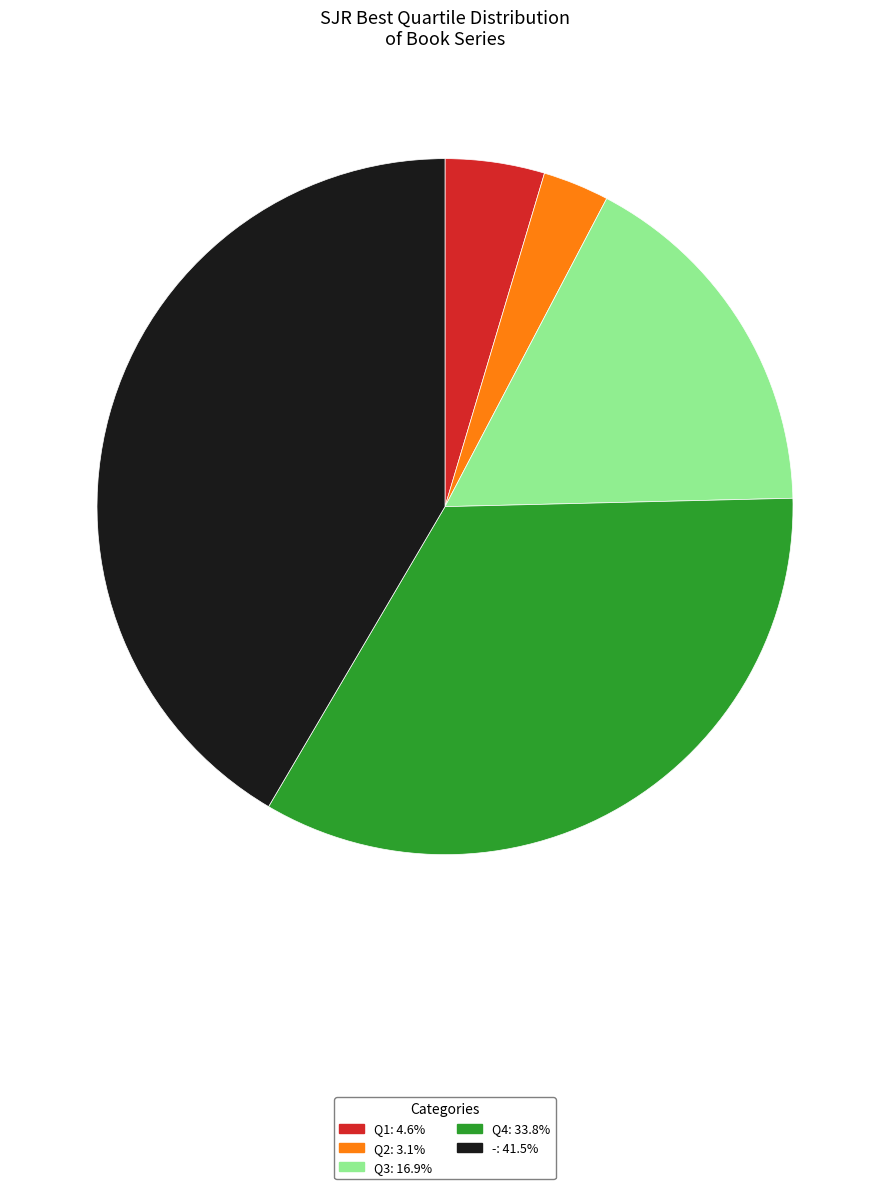

Count the number of slices in the pie.

5